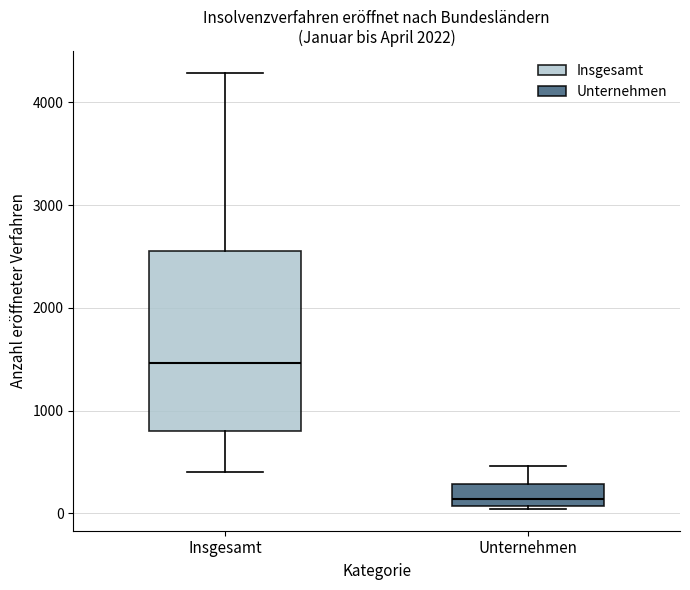

Reading left to right, transcribe this box plot: for each box, give where its median line is, the range the box spans, and where its two whiskers end, as read against the y-axis. The values are not printed on the chart, so give them approximately, as read against the axis.

Insgesamt: median 1500, box 800 to 2500, whiskers 400 to 4300
Unternehmen: median 100 (just above the box's lower edge), box 100 to 300, whiskers 0 to 500